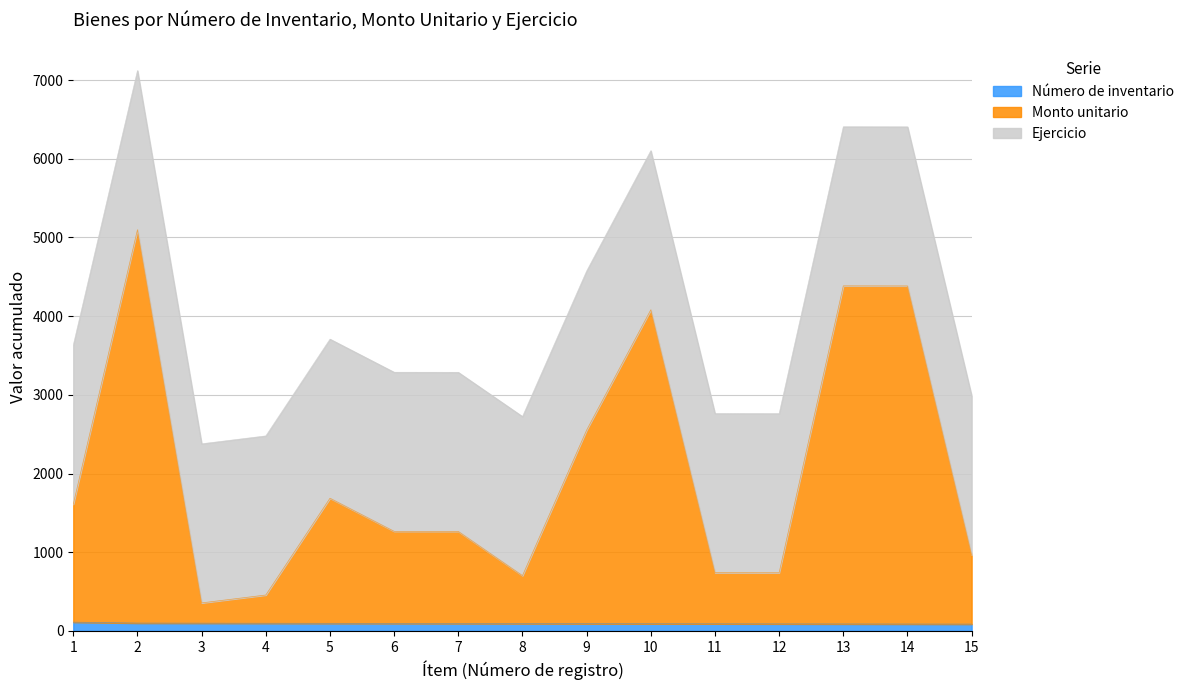

What is the smallest value displayed?

86.0